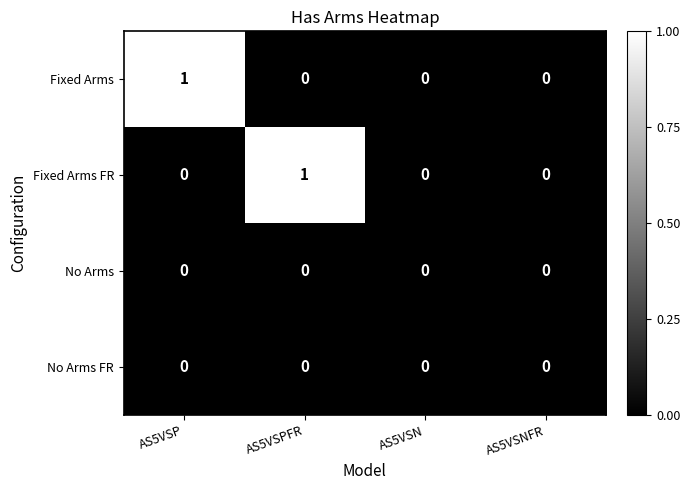

Count the number of data series in this chart.

4